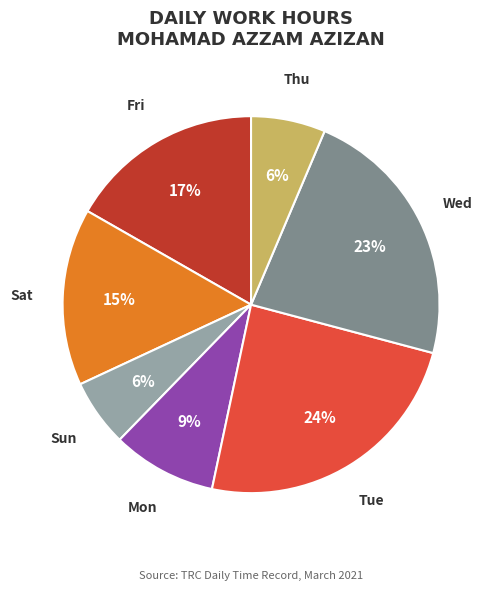

To the nearest percent, what is the difference between the largest and smallest slice percentages?

18%